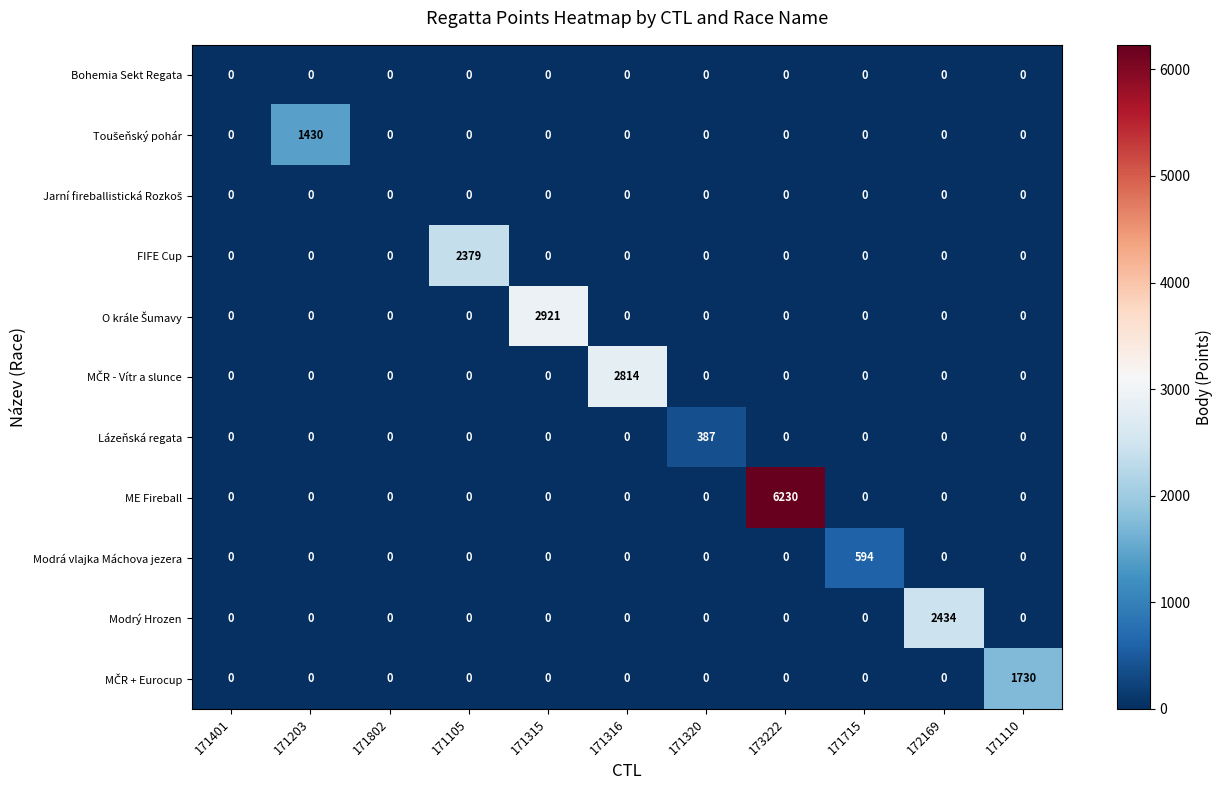

What is the total value across all series at 172169?

2434